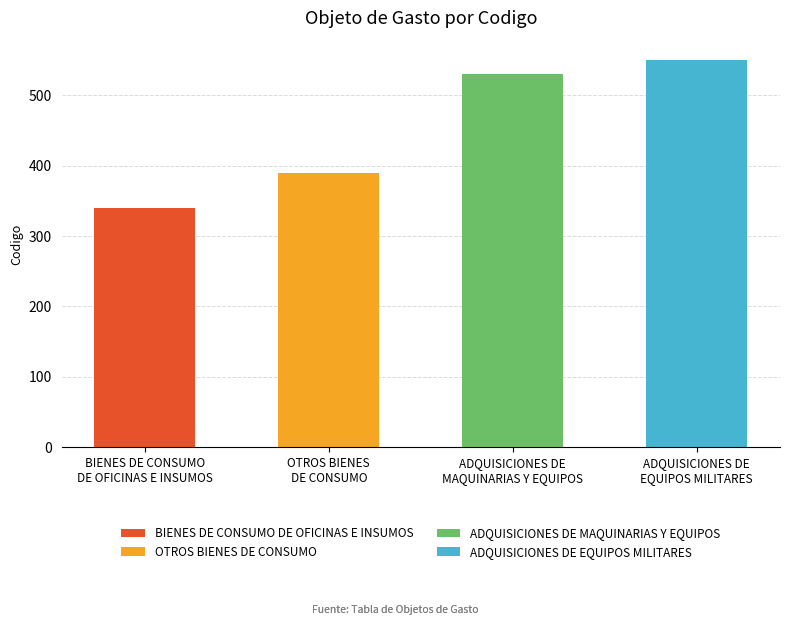

What value does the data have at OTROS BIENES
DE CONSUMO, to the nearest 10?

390